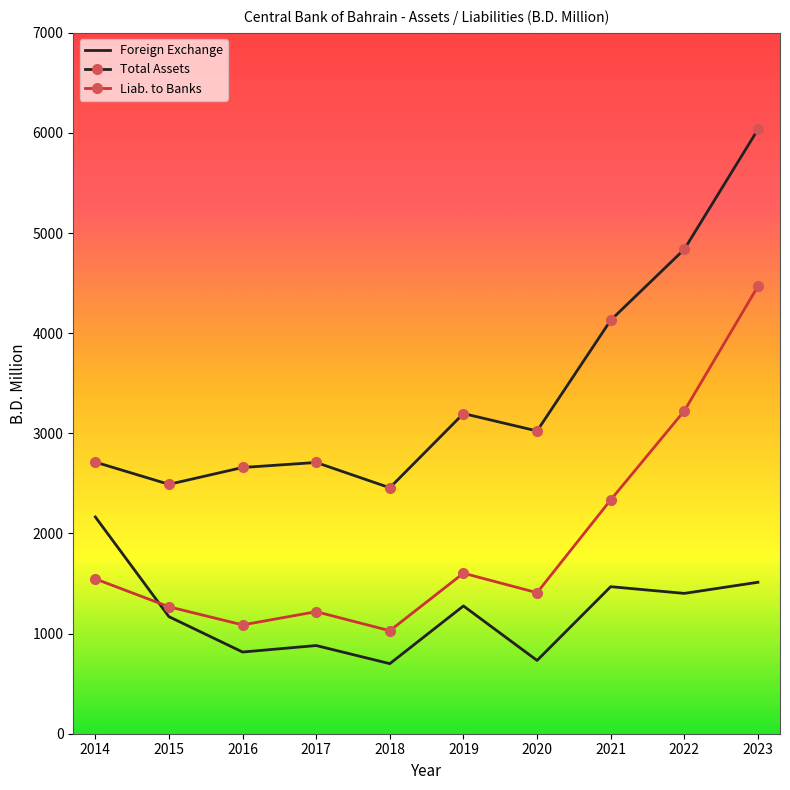

Is the value of Foreign Exchange at 2014 greater than the value of Liab. to Banks at 2018?

Yes